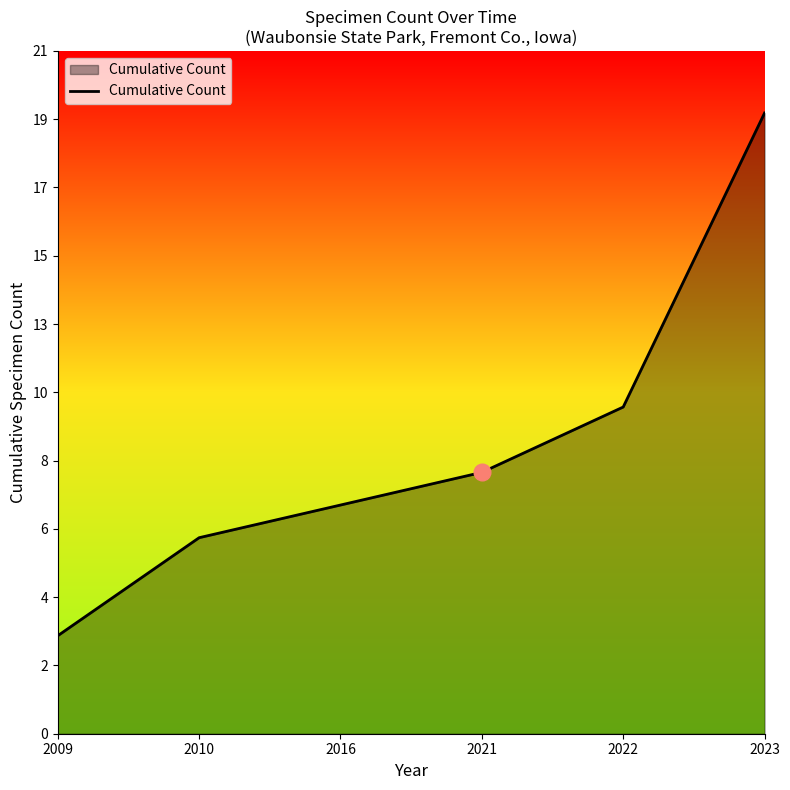

Does the chart have visible grid lines?

No